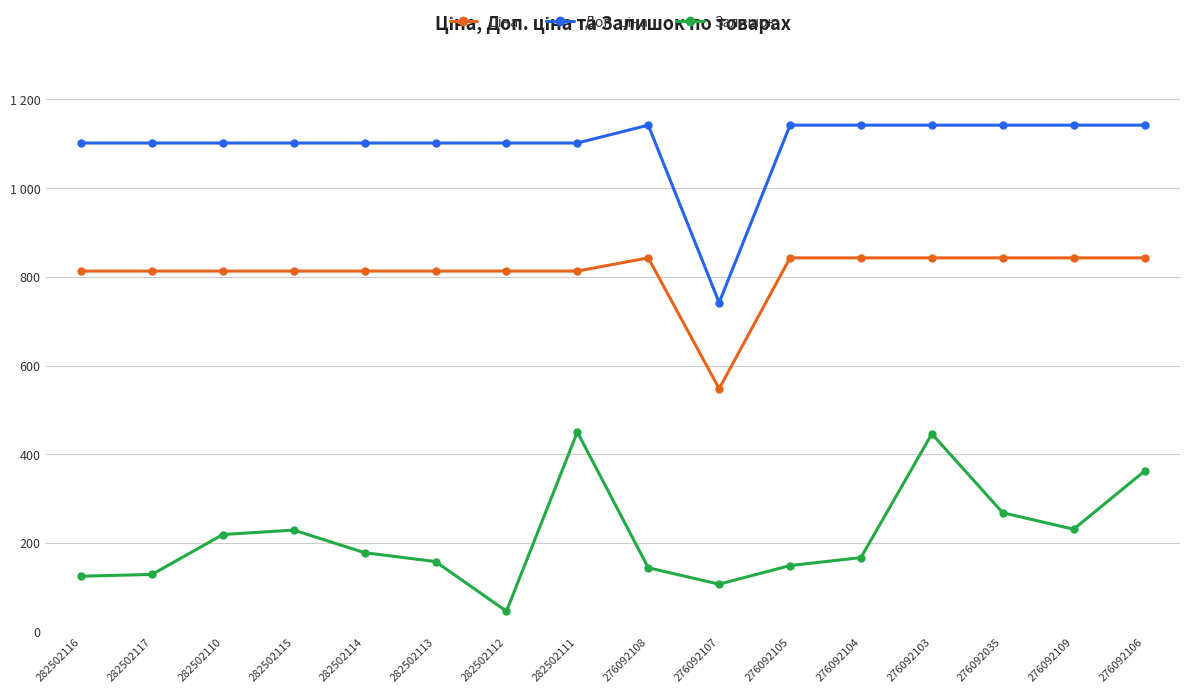

Reading left to right, what are all the values shown in this chart?

Ціна: 813.0	813.0	813.0	813.0	813.0	813.0	813.0	813.0	842.8	547.8	842.8	842.8	842.8	842.8	842.8	842.8
Доп. ціна: 1101.8	1101.8	1101.8	1101.8	1101.8	1101.8	1101.8	1101.8	1142.1	742.0	1142.1	1142.1	1142.1	1142.1	1142.1	1142.1
Залишок: 125.0	129.0	219.0	229.0	178.0	158.0	46.0	450.0	144.0	107.0	149.0	167.0	446.0	268.0	231.0	362.0